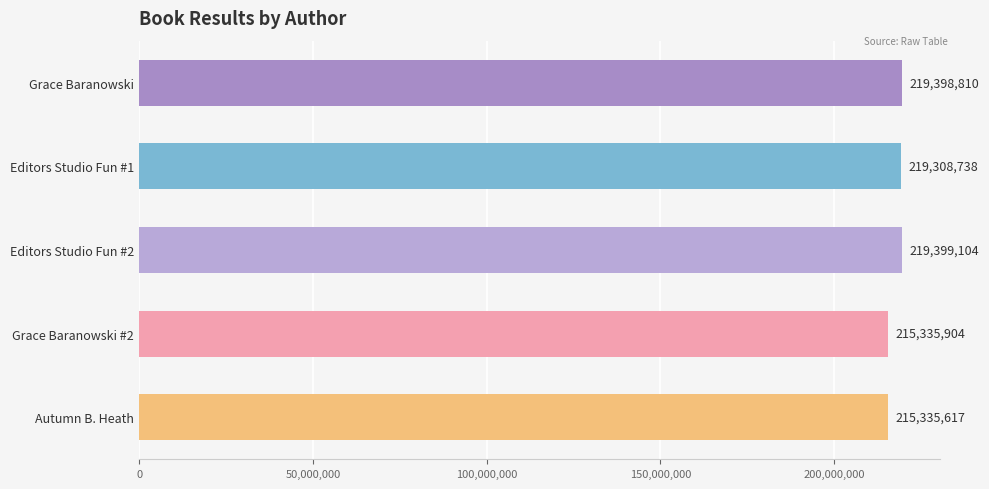

How many bars are there in total?

5